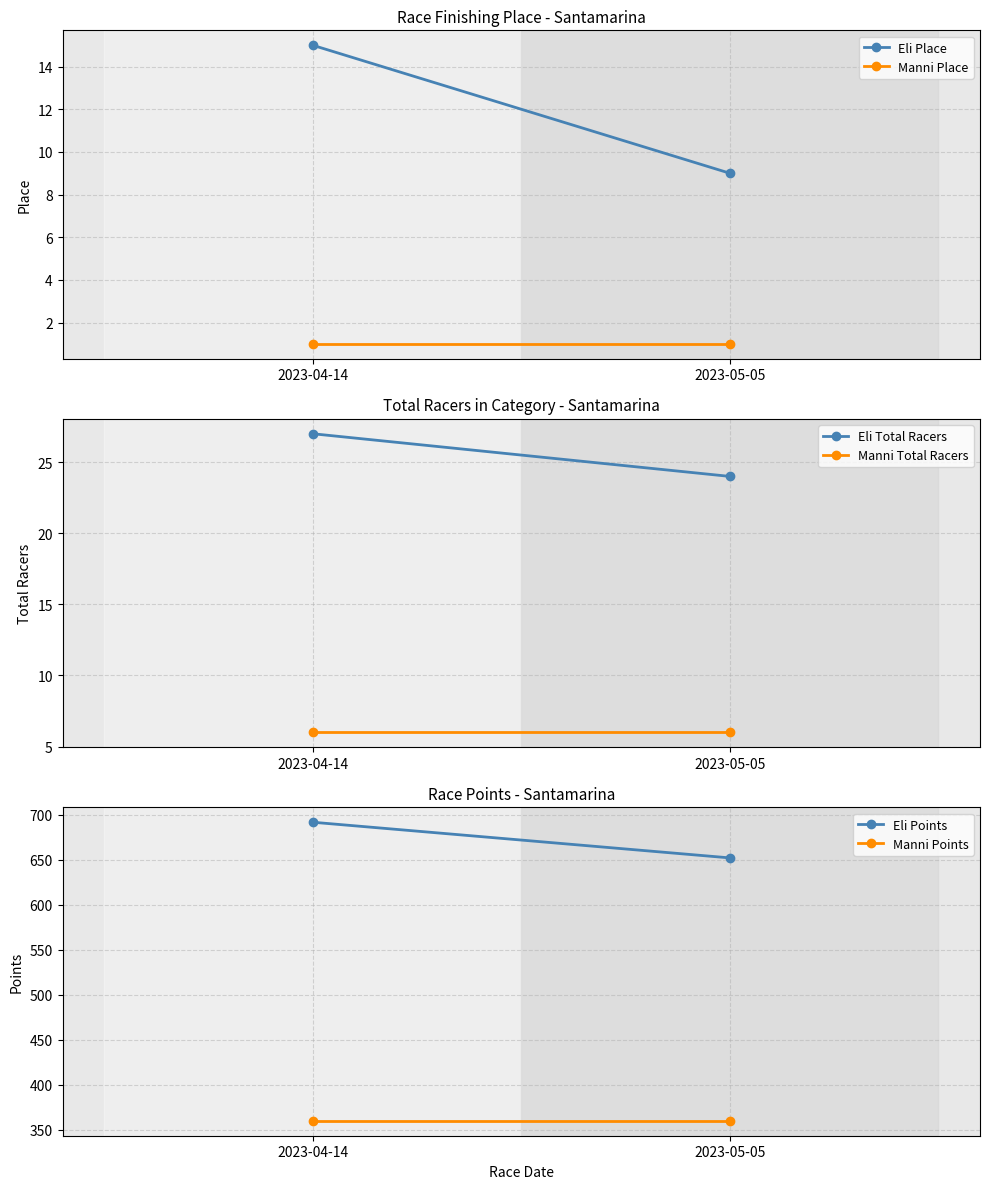

Count the number of categories in the chart.

2